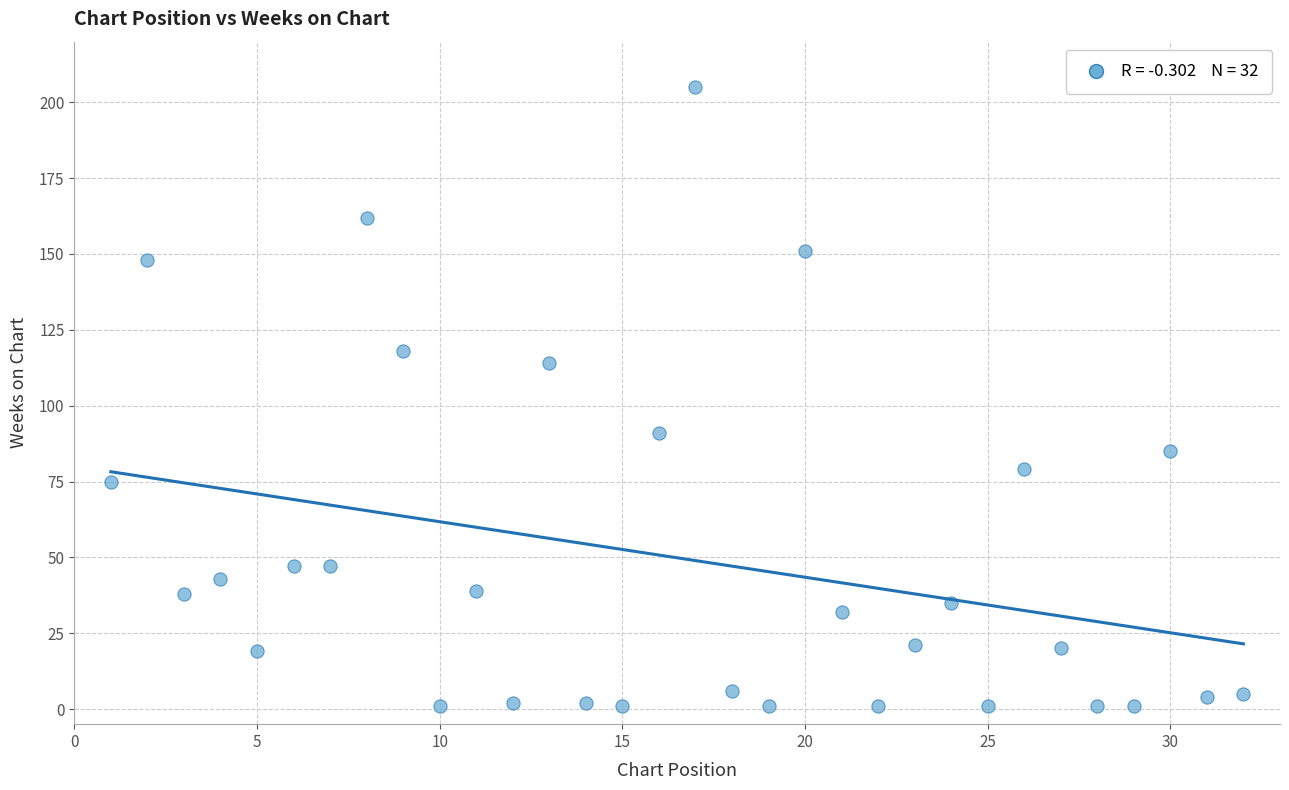

What is the range of X values (max minus min)?

31